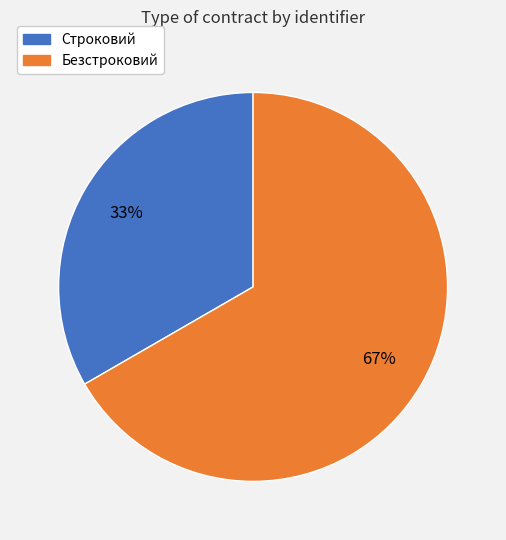

Is there a majority slice in this chart?

Yes